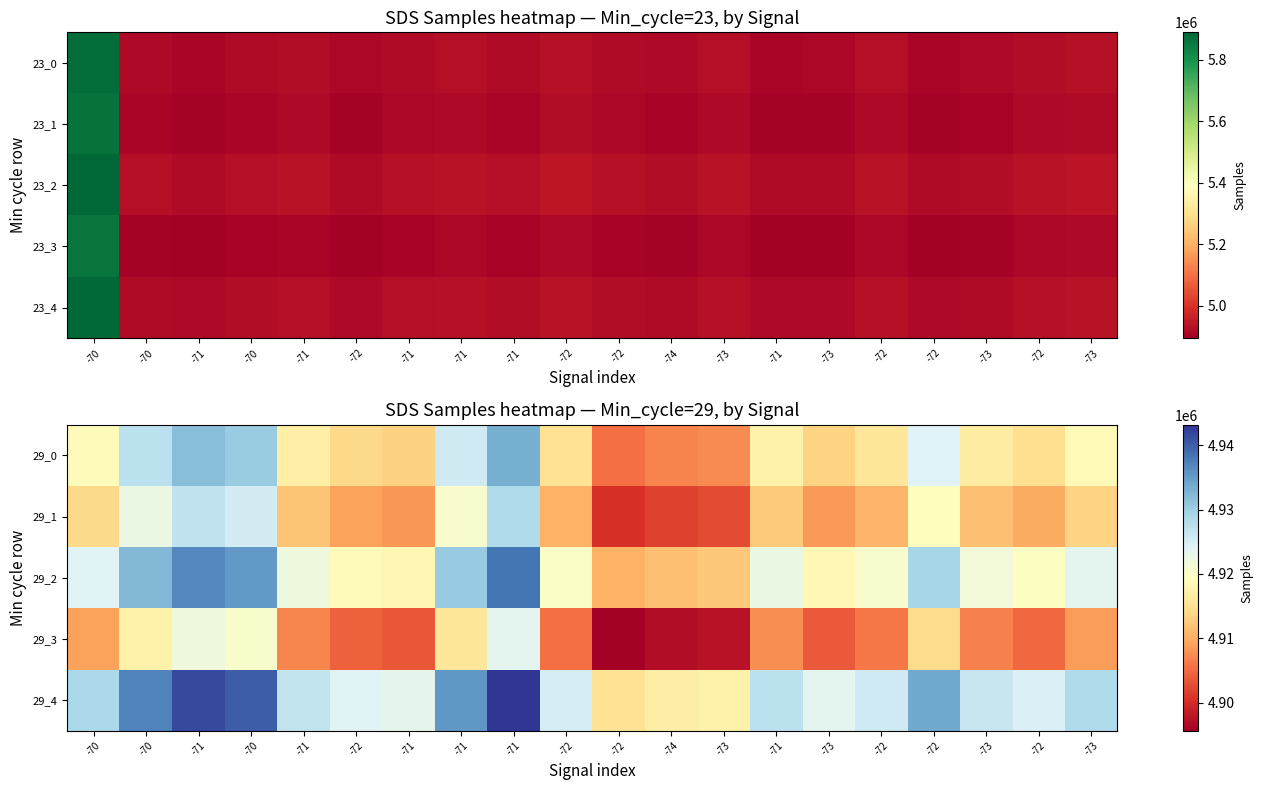

How many series are shown in this chart?

5